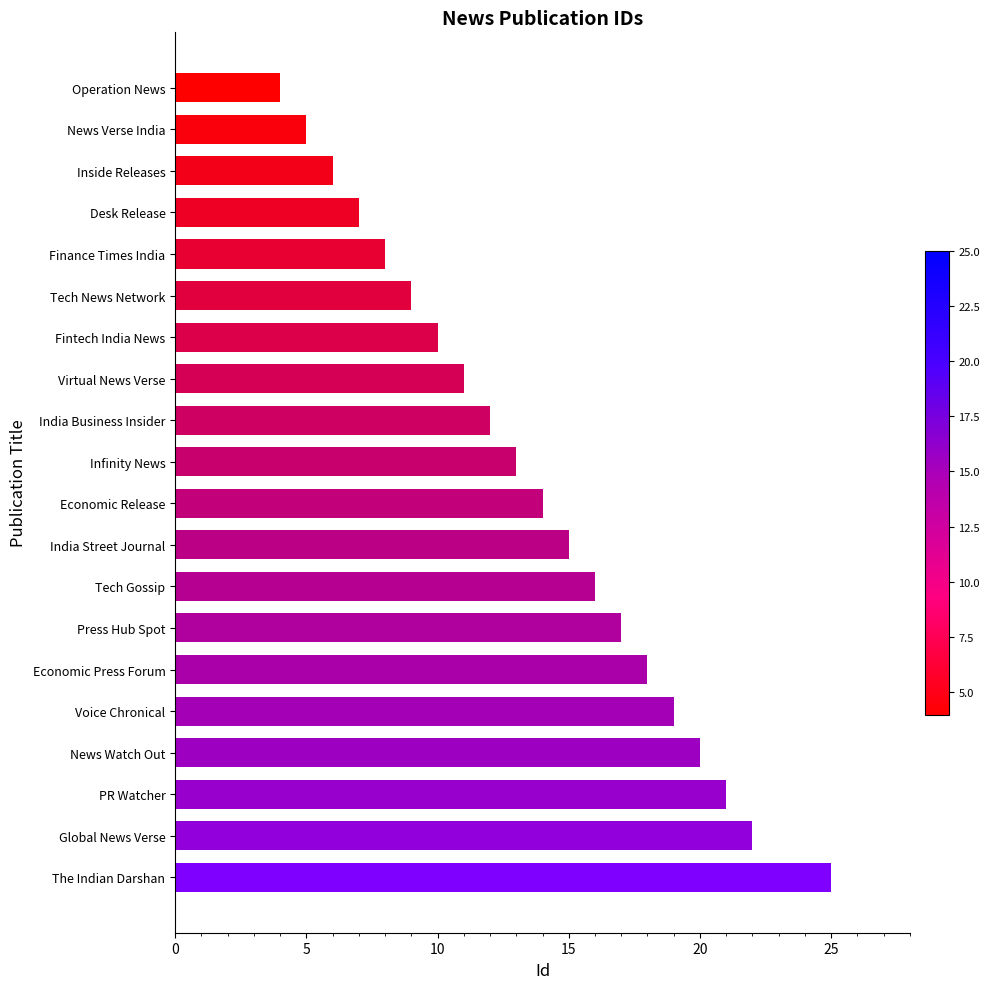

The chart shows a value of 12 at India Business Insider. True or false?

True